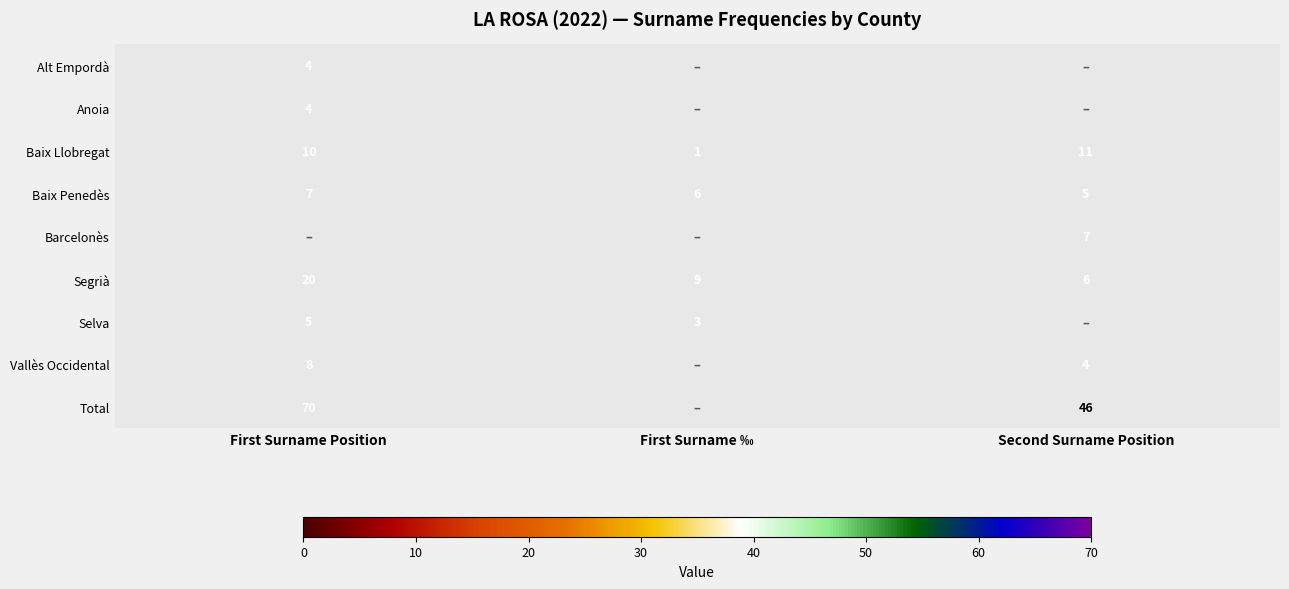

Rank the categories by Baix Llobregat value from highest to lowest.

Second Surname Position, First Surname Position, First Surname ‰